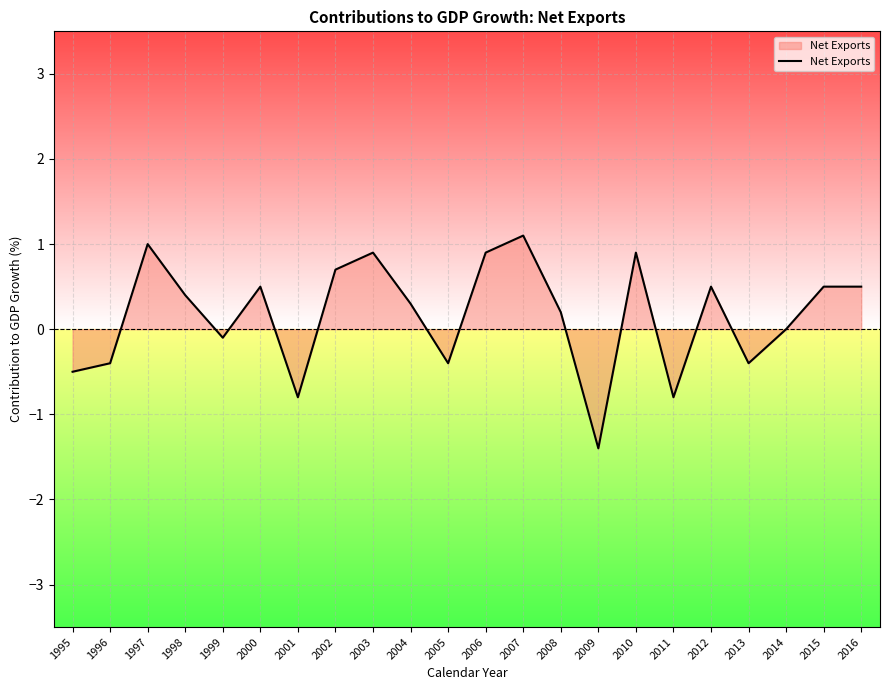

What is the difference between the maximum and minimum values?

2.5